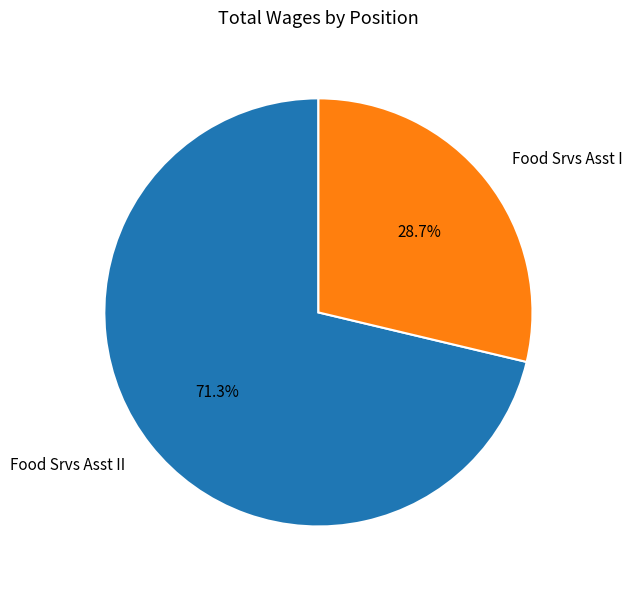

What is the largest slice in the pie chart?

Food Srvs Asst II